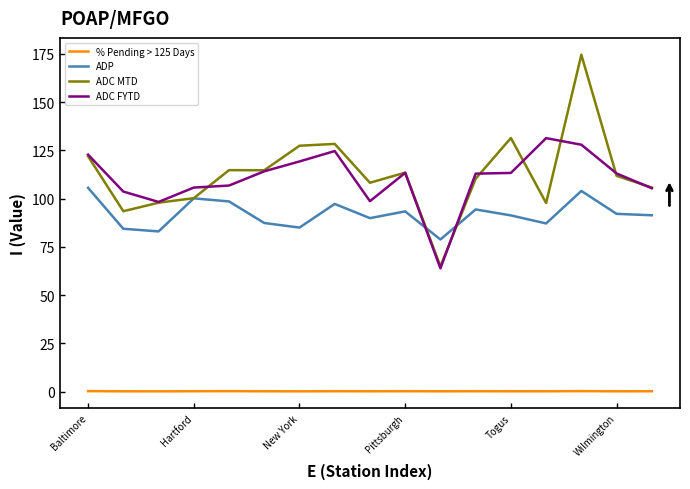

Which series has the largest range (max minus min)?

ADC MTD